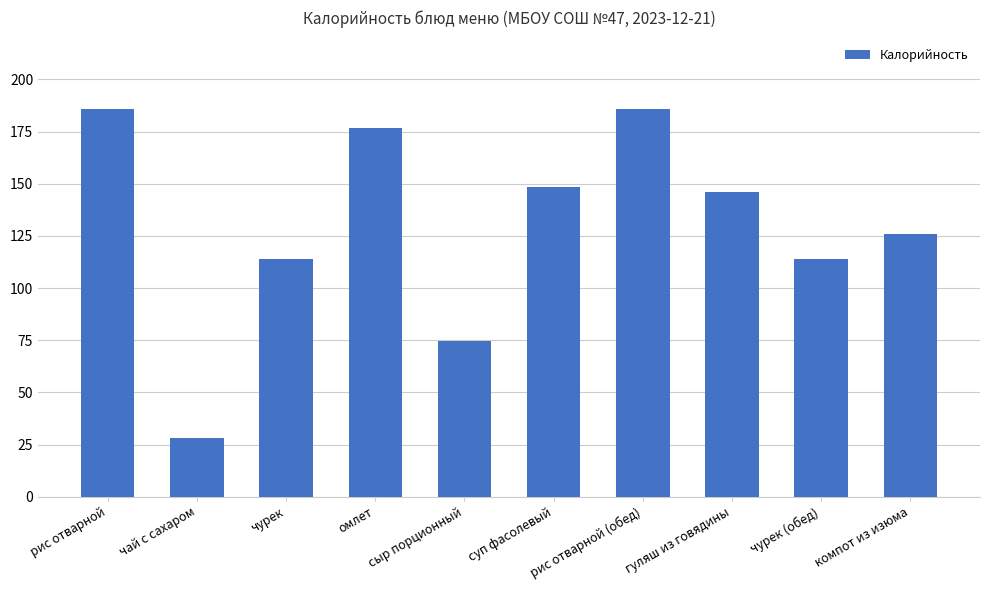

True or false: the data shows 114.0 at чурек.

True